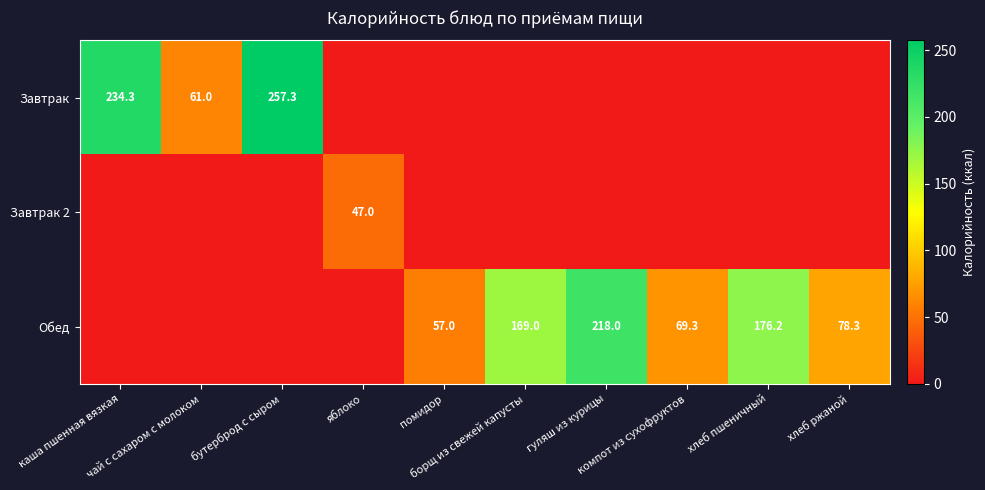

Rank the series by their average value, from lowest to highest.

Завтрак 2, Завтрак, Обед